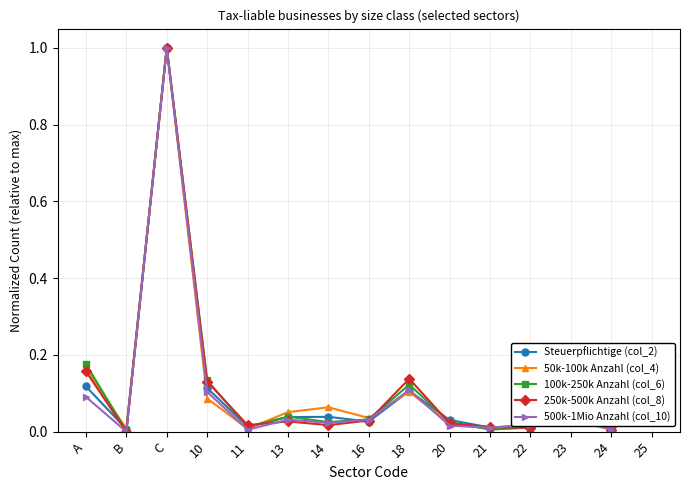

Does the chart display data point markers on the line(s)?

Yes